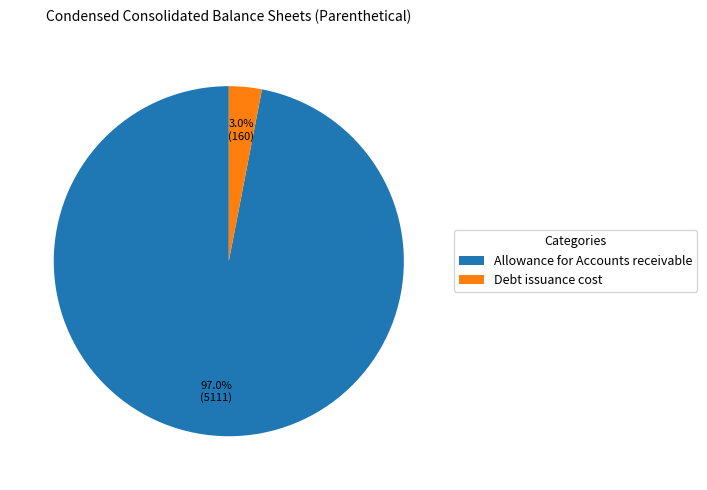

Is there any slice that represents more than half of the pie?

Yes